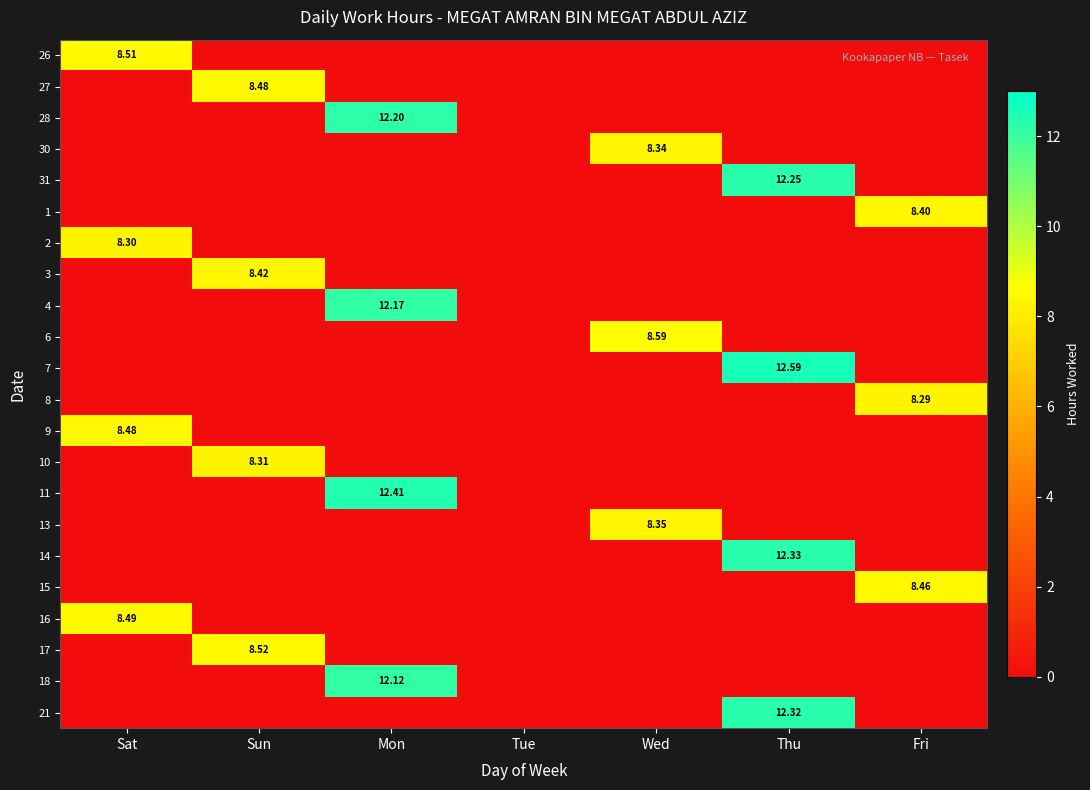

What is the spread (max minus min) of values at Fri?

8.5